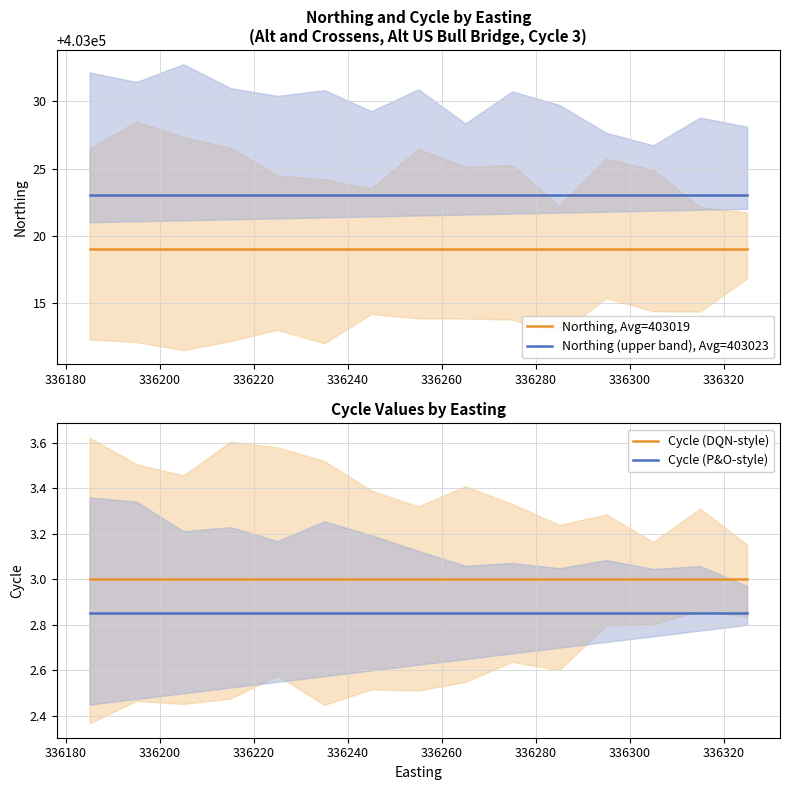

Reading right to left, what are all the values shown in this chart?

Northing, Avg=403019: 403019.0	403019.0	403019.0	403019.0	403019.0	403019.0	403019.0	403019.0	403019.0	403019.0	403019.0	403019.0	403019.0	403019.0	403019.0
Northing (upper band), Avg=403023: 403023.0	403023.0	403023.0	403023.0	403023.0	403023.0	403023.0	403023.0	403023.0	403023.0	403023.0	403023.0	403023.0	403023.0	403023.0
Cycle (DQN-style): 3.0	3.0	3.0	3.0	3.0	3.0	3.0	3.0	3.0	3.0	3.0	3.0	3.0	3.0	3.0
Cycle (P&O-style): 2.9	2.9	2.9	2.9	2.9	2.9	2.9	2.9	2.9	2.9	2.9	2.9	2.9	2.9	2.9